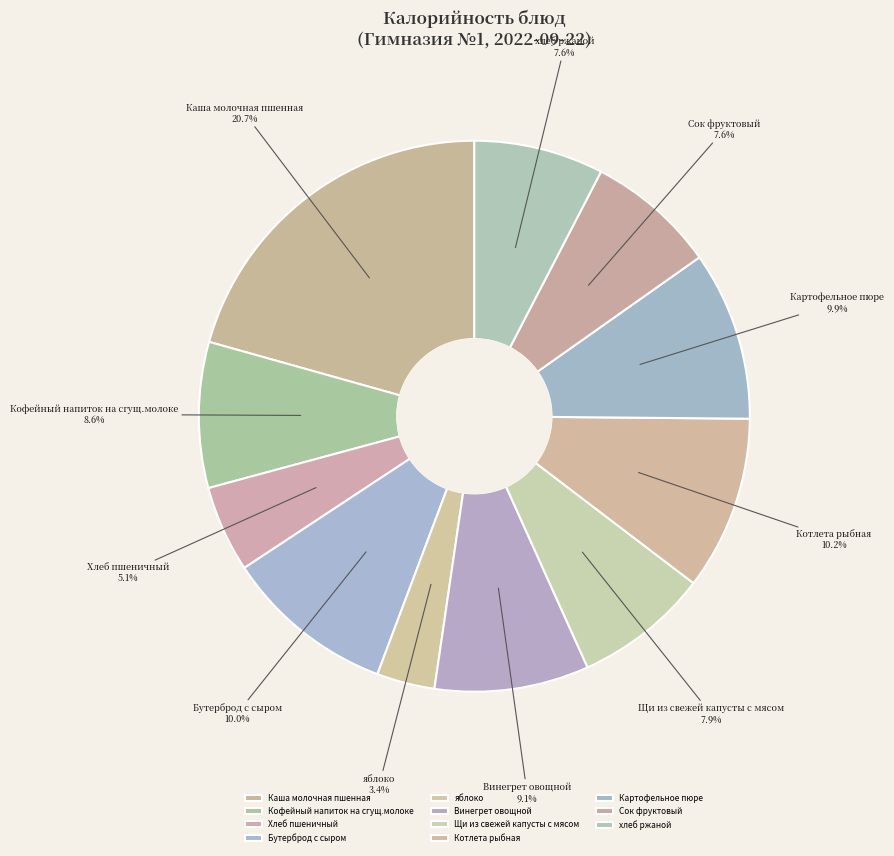

What is the total percentage of хлеб ржаной and Кофейный напиток на сгущ.молоке?

16.2%